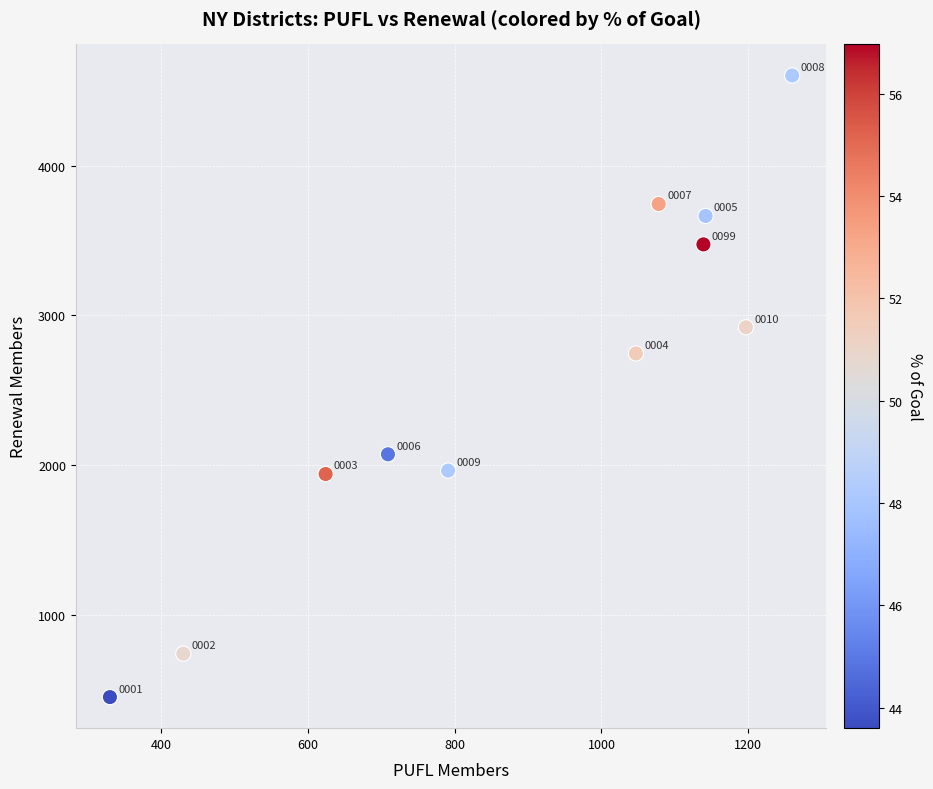

What Y value in the scatter plot is closest to 2526?

2746